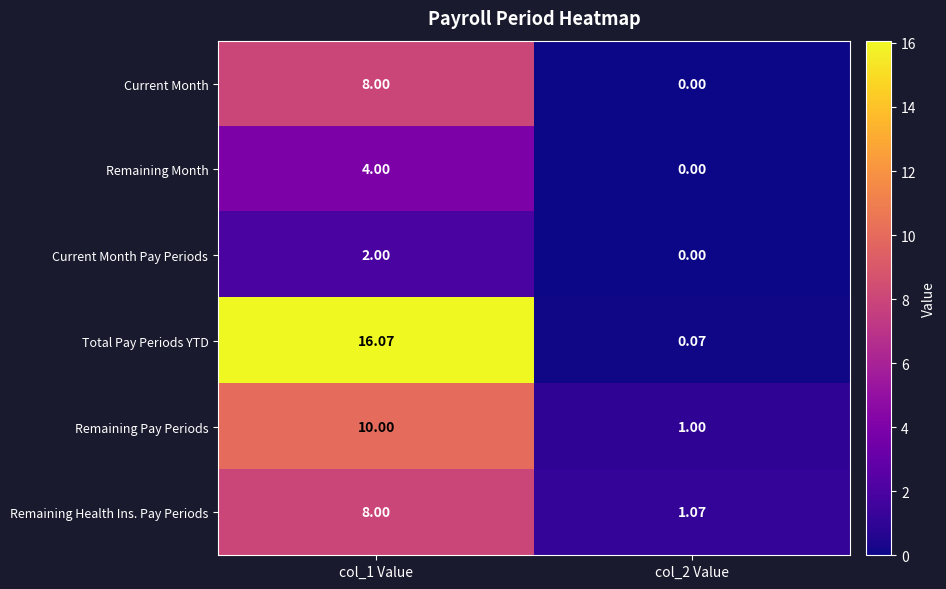

Is the value of Current Month Pay Periods at col_1 Value greater than the value of Remaining Health Ins. Pay Periods at col_1 Value?

No